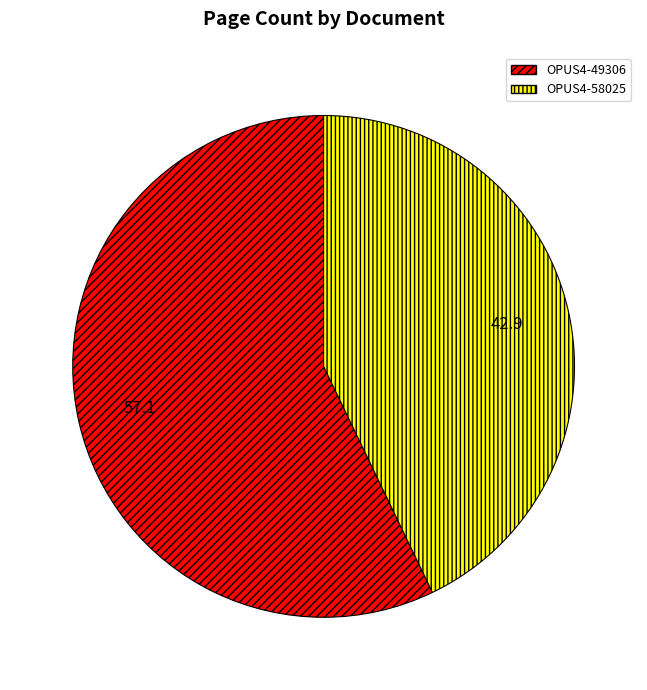

The OPUS4-58025 slice represents 35% of the pie. True or false?

False